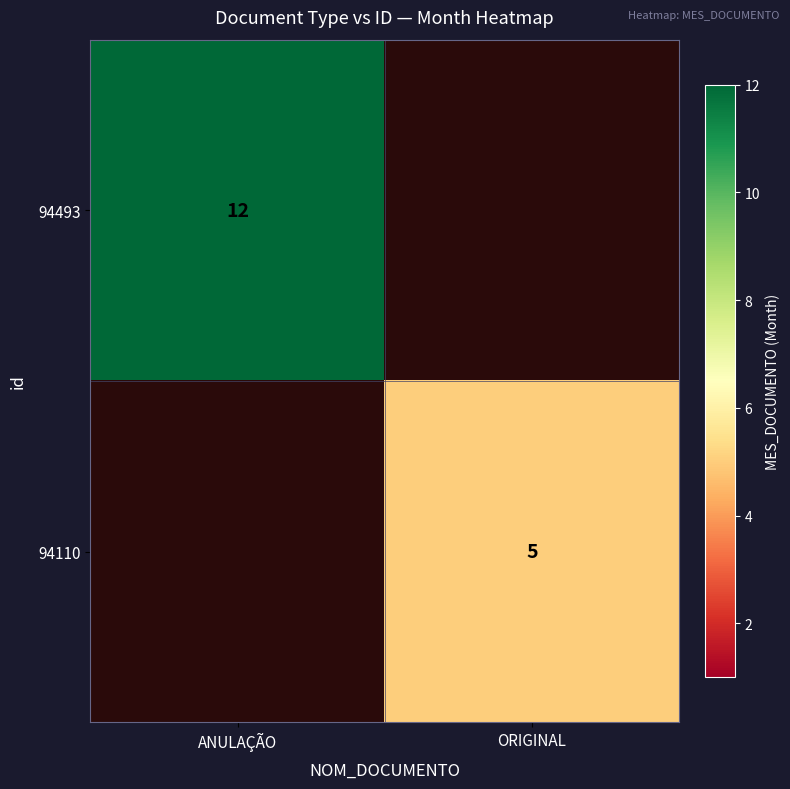

True or false: 94110 has a value of 7 at ORIGINAL.

False